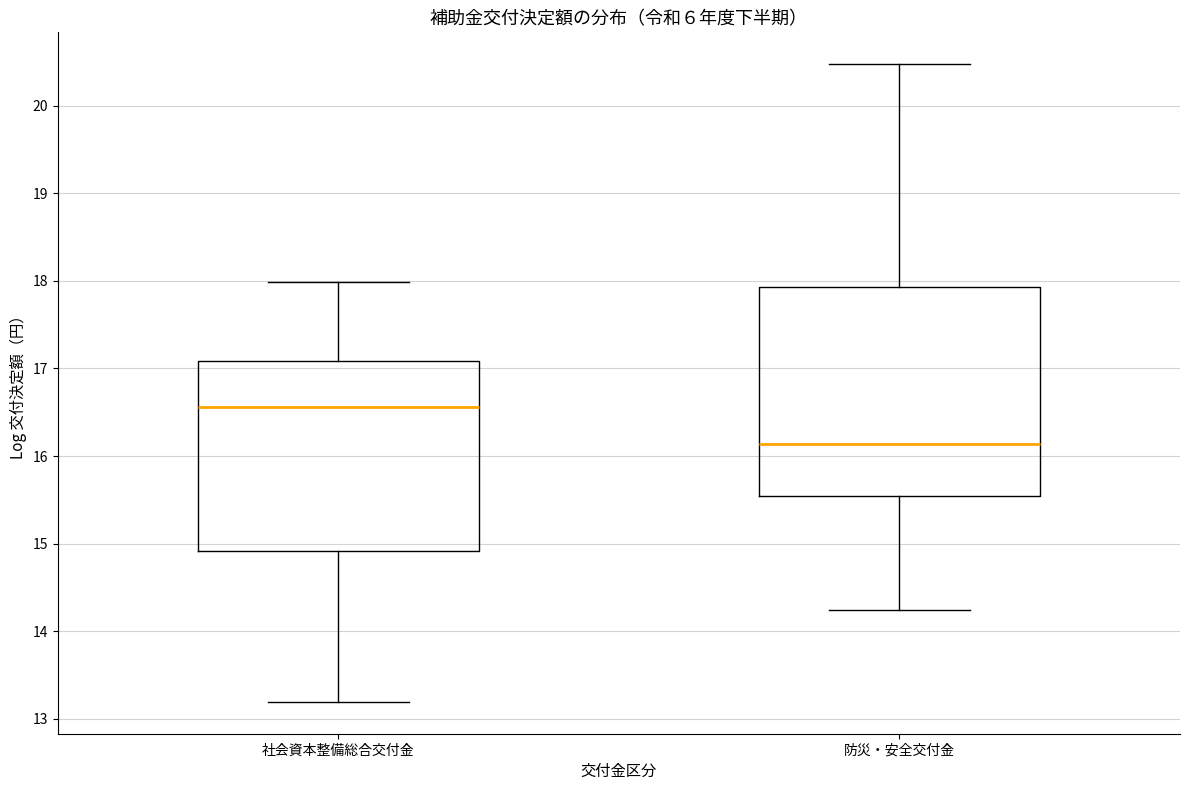

Reading left to right, read every box against the y-axis: the position of its median line, the range the box covers, and the ends of its whiskers. The values are not printed on the chart, so give them approximately, as read against the axis.

社会資本整備総合交付金: median 16.6, box 14.9 to 17.1, whiskers 13.2 to 18.0
防災・安全交付金: median 16.1, box 15.5 to 17.9, whiskers 14.2 to 20.5